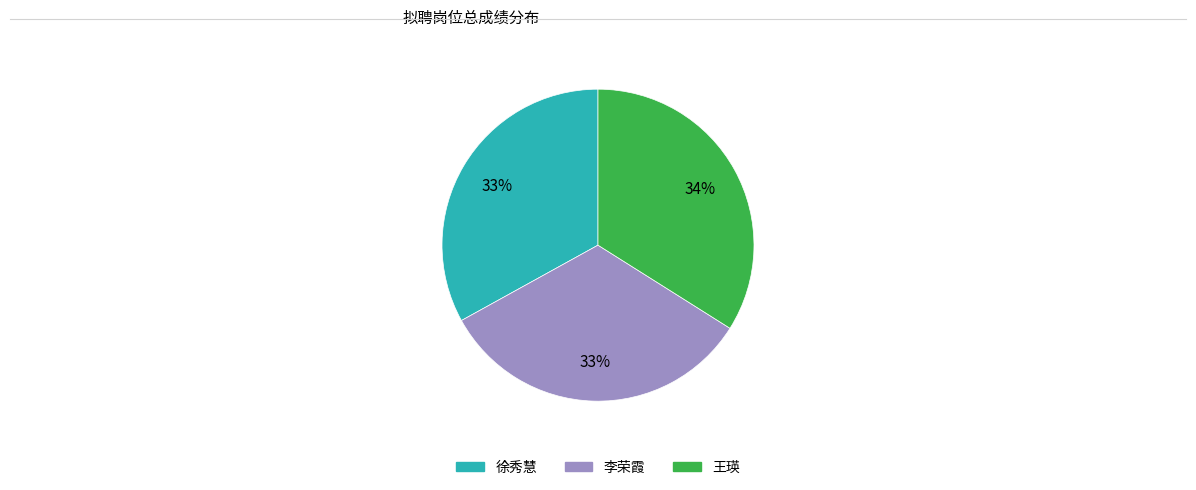

How many slices are in this pie chart?

3